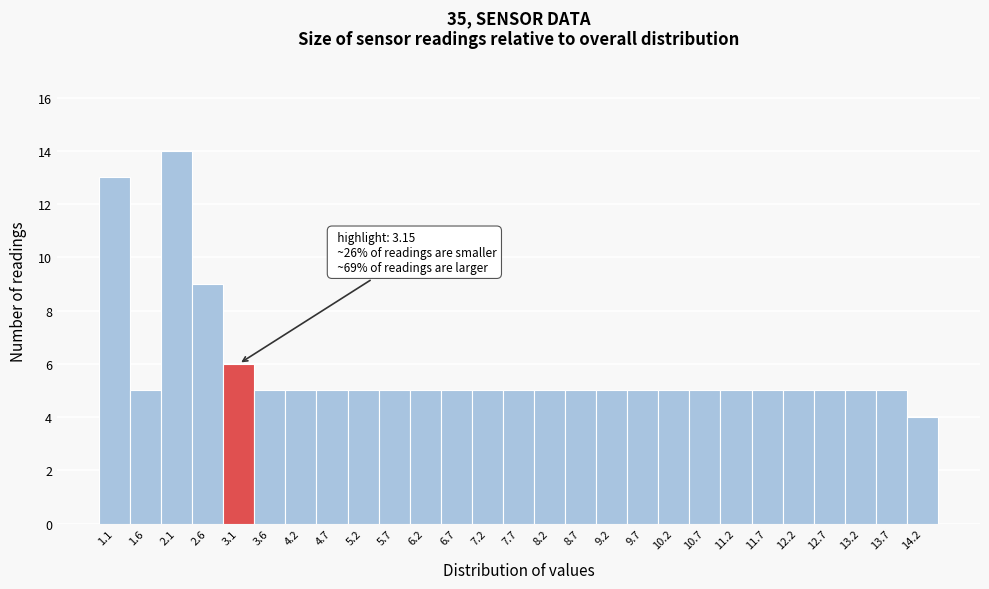

Reading right to left, what are all the values shown in this chart?

4	5	5	5	5	5	5	5	5	5	5	5	5	5	5	5	5	5	5	5	5	5	6	9	14	5	13